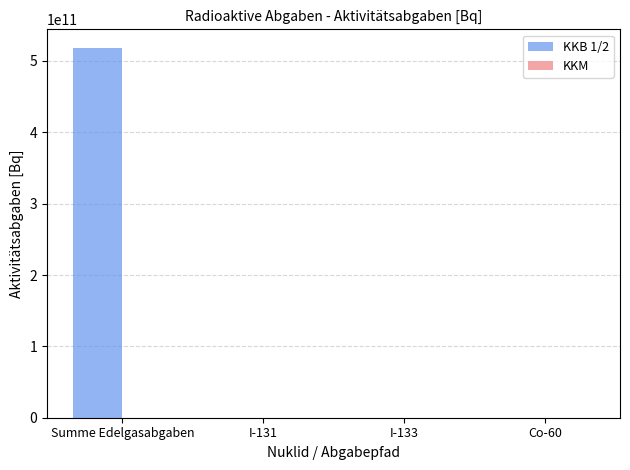

At which category is the sum across all series the highest?

Summe Edelgasabgaben